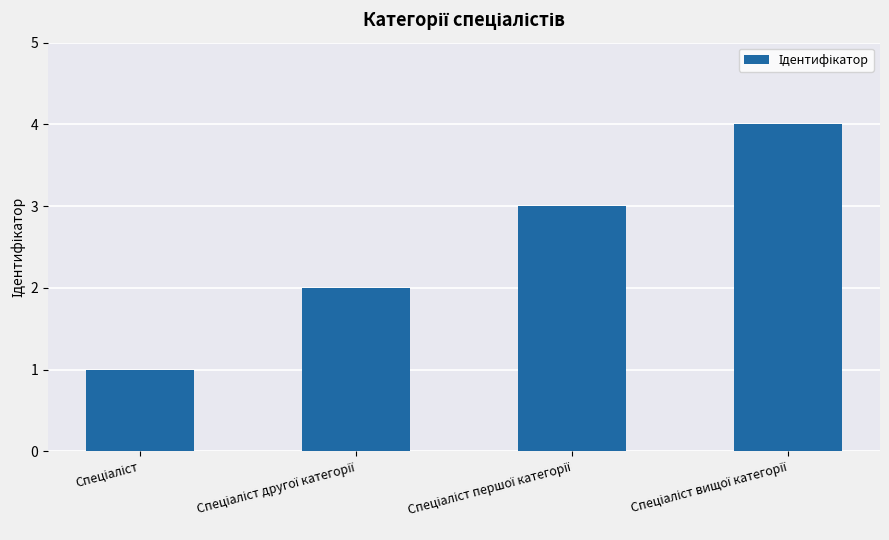

What is the maximum value shown in the chart?

4